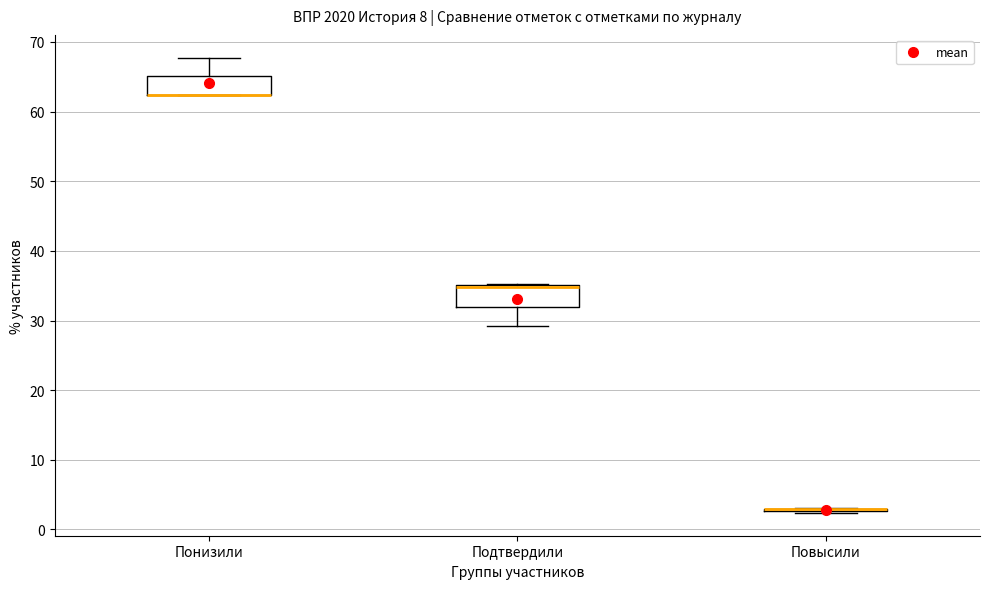

Reading left to right, transcribe this box plot: for each box, give where its median line is, the range the box spans, and where its two whiskers end, as read against the y-axis. The values are not printed on the chart, so give them approximately, as read against the axis.

Понизили: median 62 (drawn on the box's lower edge), box 62 to 65, whiskers 62 to 68
Подтвердили: median 35 (drawn on the box's upper edge), box 32 to 35, whiskers 29 to 35
Повысили: box collapsed to a line at 3, whiskers 2 to 3